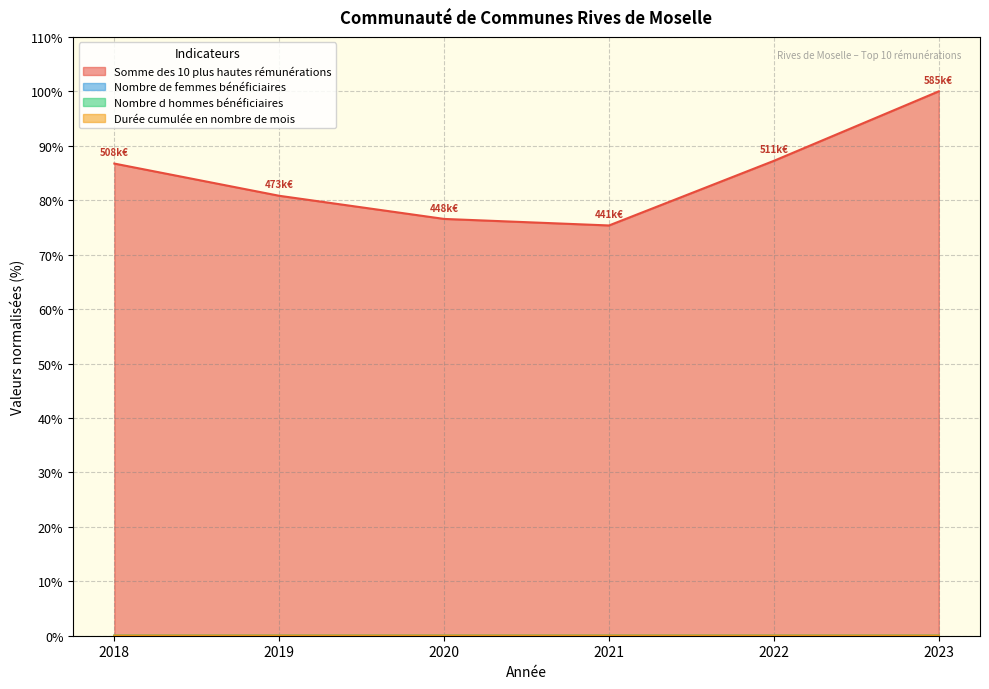

List the series in order of their peak value, lowest first.

Nombre de femmes bénéficiaires, Nombre d hommes bénéficiaires, Durée cumulée en nombre de mois, Somme des 10 plus hautes rémunérations